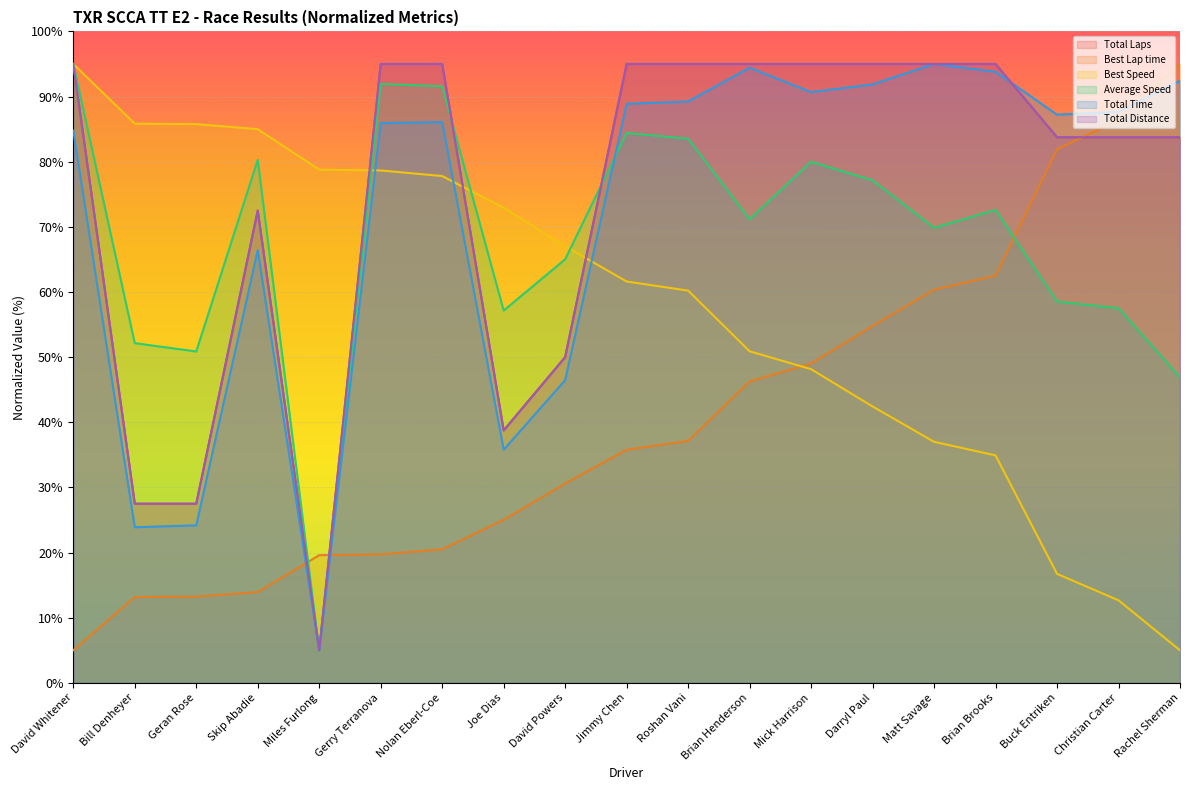

How many times do Average Speed and Best Lap time cross each other?

3